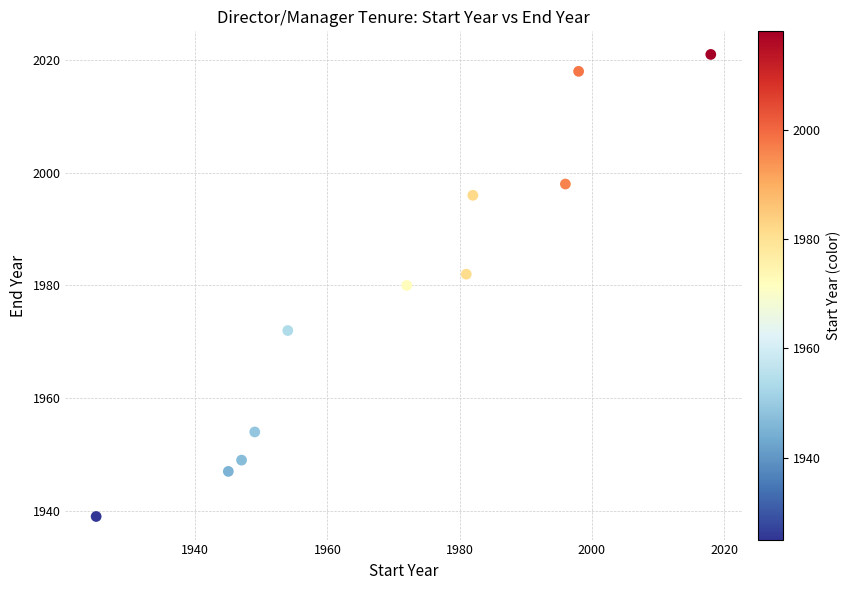

What is the range of X values (max minus min)?

93